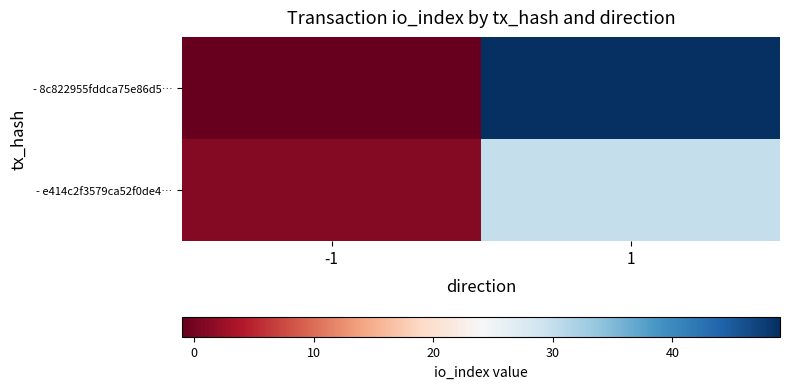

Reading left to right, list all the values displayed in this chart.

- 8c822955fddca75e86d5…: -1=-1	1=49
- e414c2f3579ca52f0de4…: -1=1	1=30